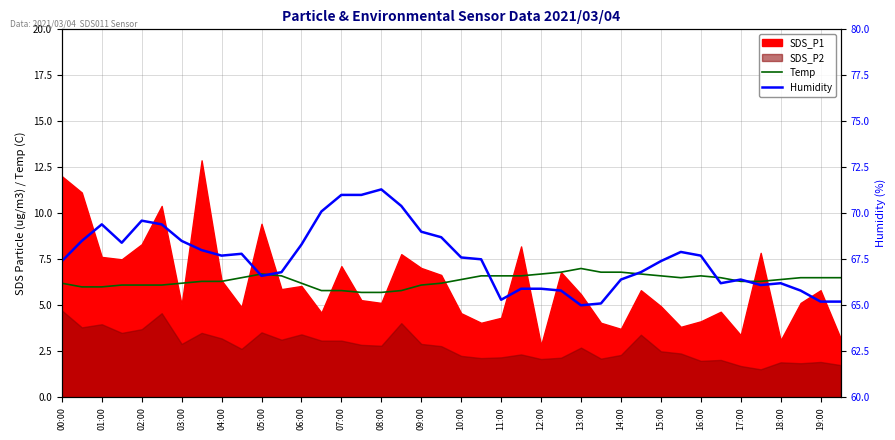

The value of Temp at 17:00 is 6.3. True or false?

True